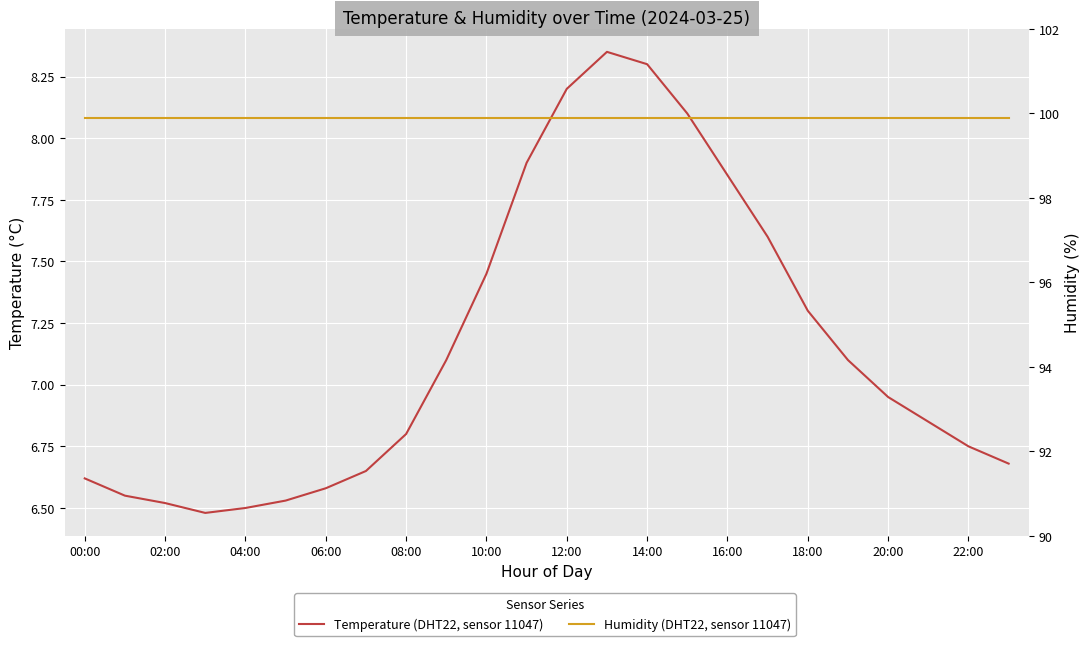

What is the sum of the Humidity (DHT22, sensor 11047) values at 18:00 and 14:00?

199.8